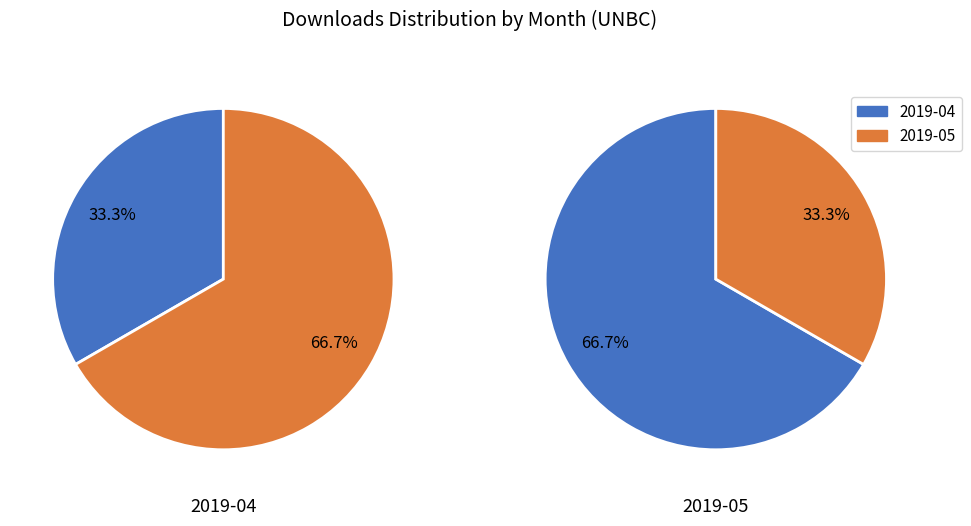

To the nearest percent, what portion does 2019-04 represent?

33%